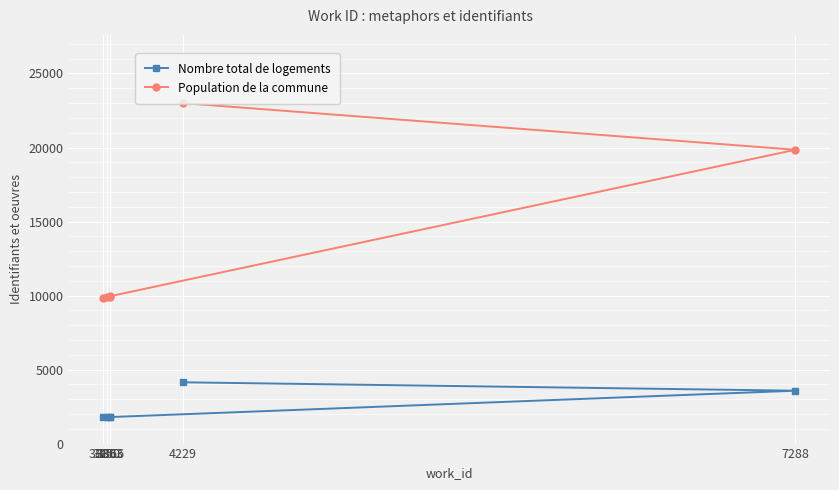

List the series in order of their overall mean, highest first.

Population de la commune, Nombre total de logements